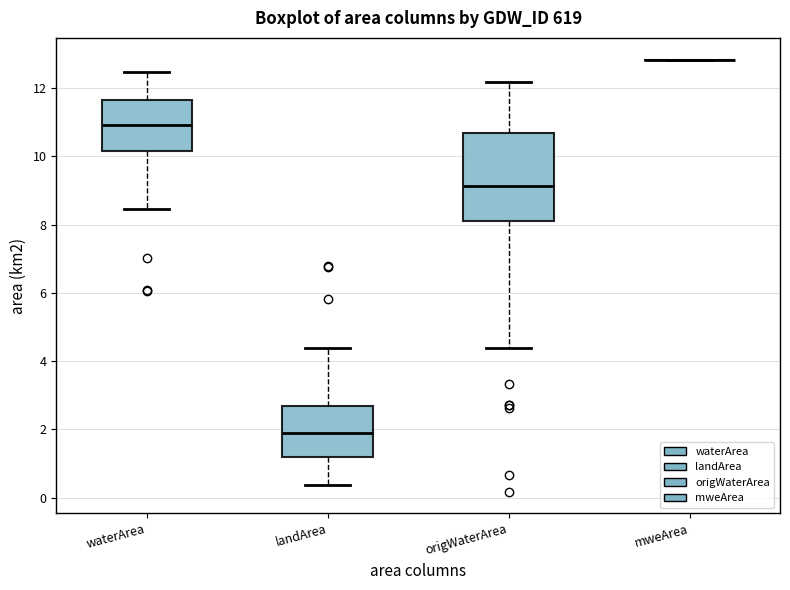

Reading left to right, transcribe this box plot: for each box, give where its median line is, the range the box spans, and where its two whiskers end, as read against the y-axis. The values are not printed on the chart, so give them approximately, as read against the axis.

waterArea: median 11.0, box 10.2 to 11.6, whiskers 8.4 to 12.4
landArea: median 2.0, box 1.2 to 2.6, whiskers 0.4 to 4.4
origWaterArea: median 9.2, box 8.2 to 10.6, whiskers 4.4 to 12.2
mweArea: box collapsed to a line at 12.8, whiskers 12.8 to 12.8